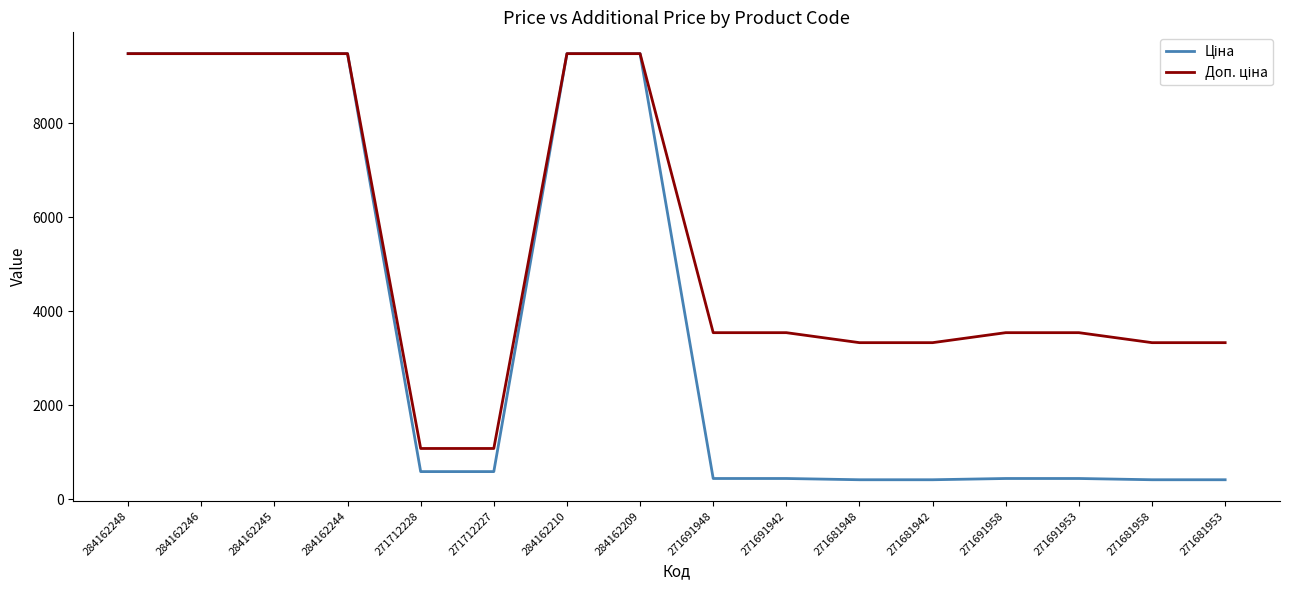

At how many categories does at least one series exceed 736?

16